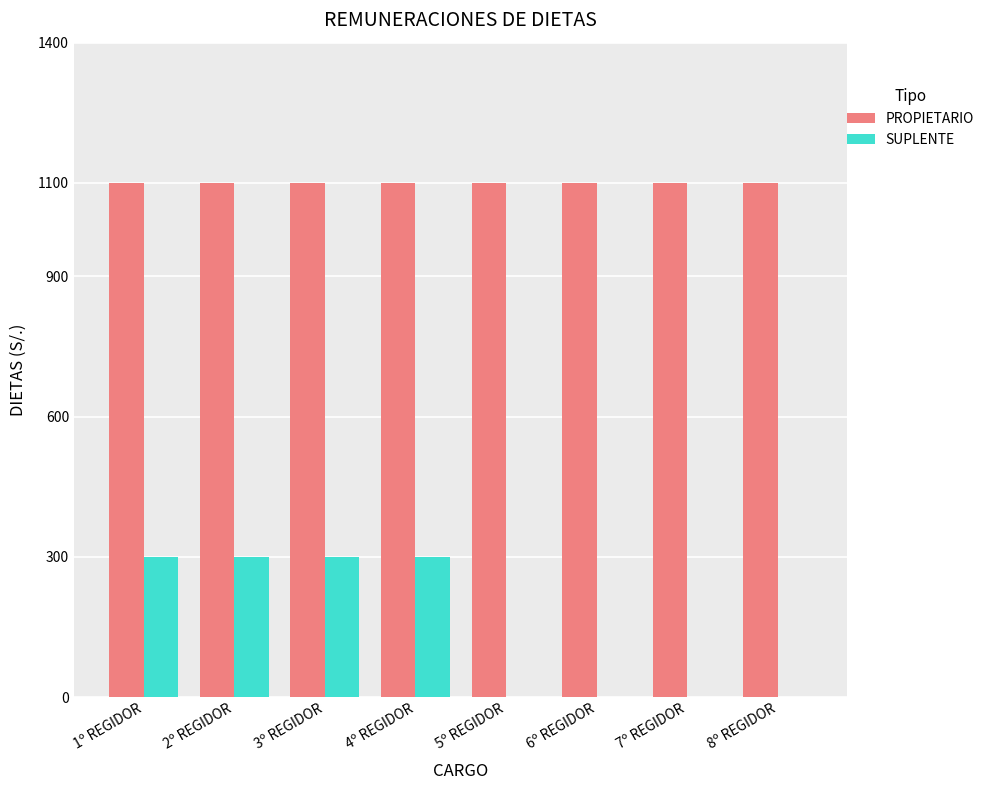

The value of PROPIETARIO at 2º REGIDOR is 1100. True or false?

True